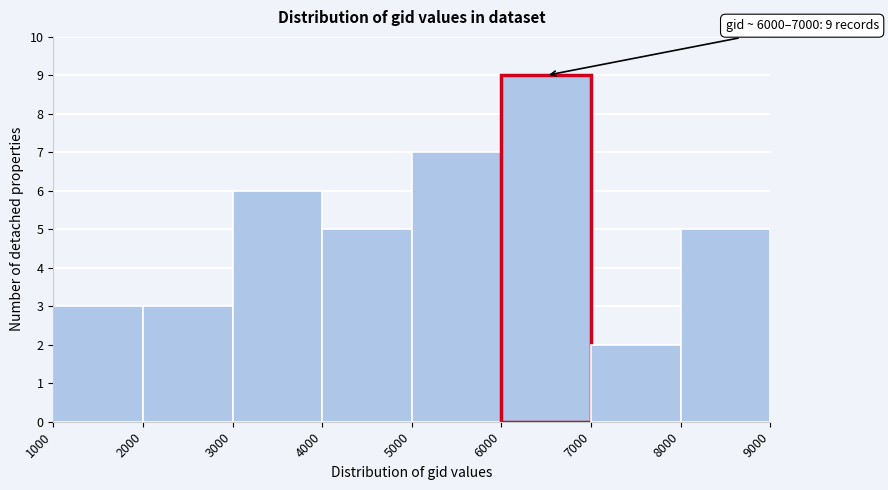

Over which range of the x-axis is the bar tallest?

6000 to 7000